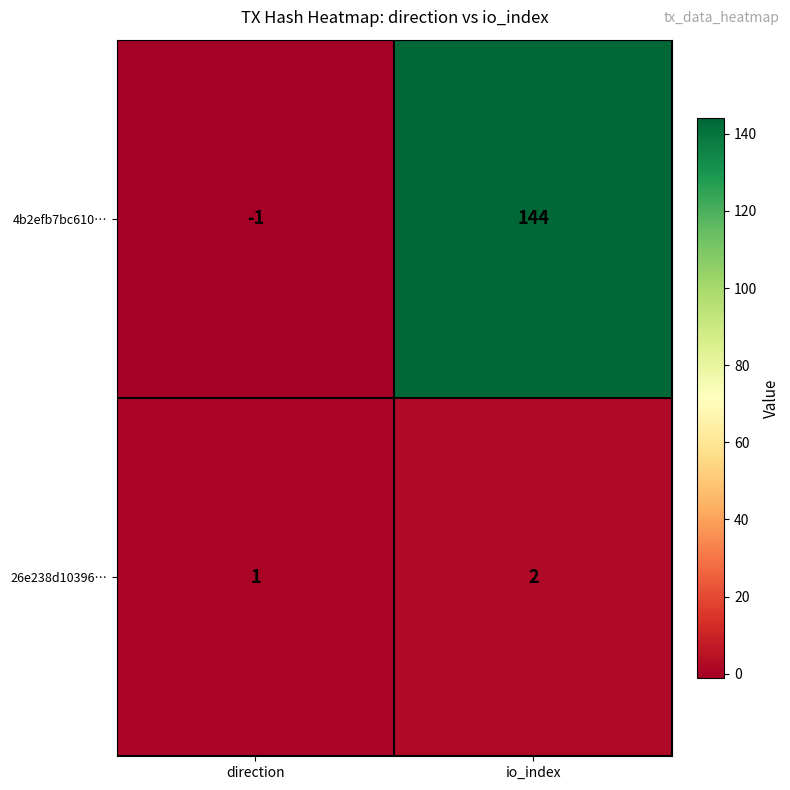

How many values in 4b2efb7bc610… are below zero?

1